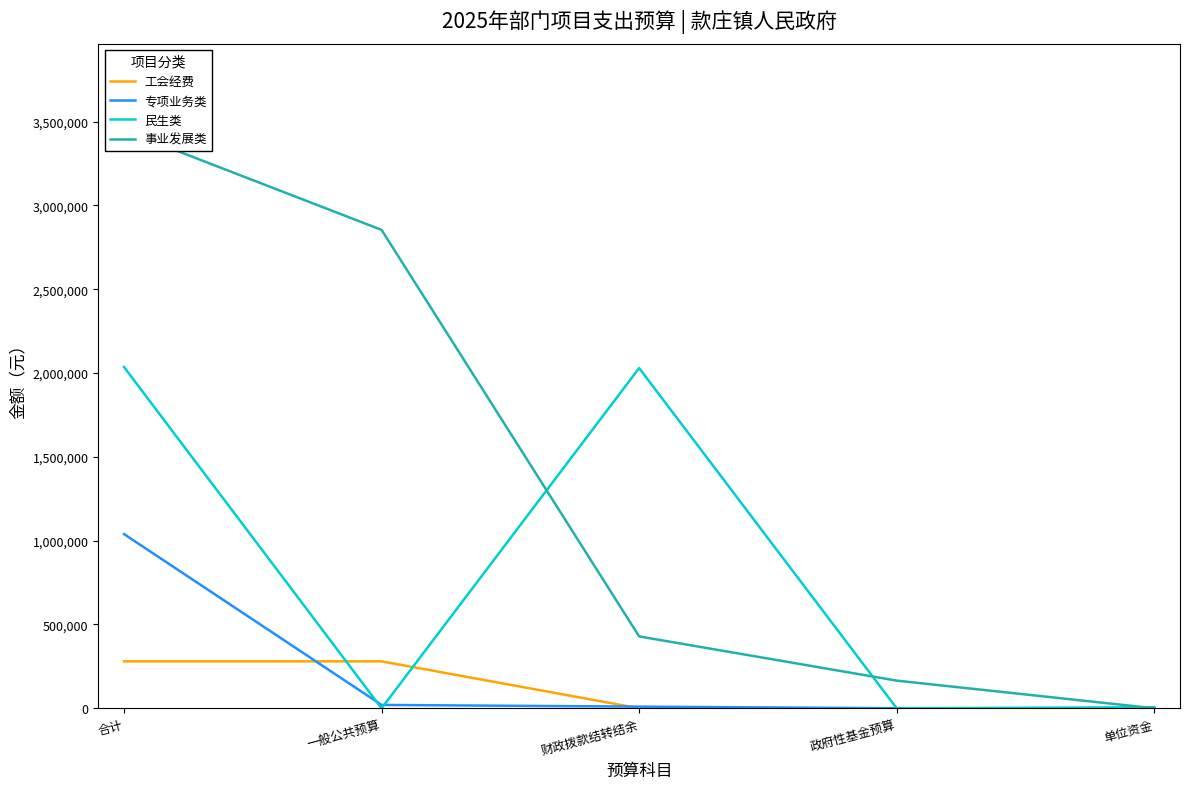

Is this an area chart (filled region under the line)?

No